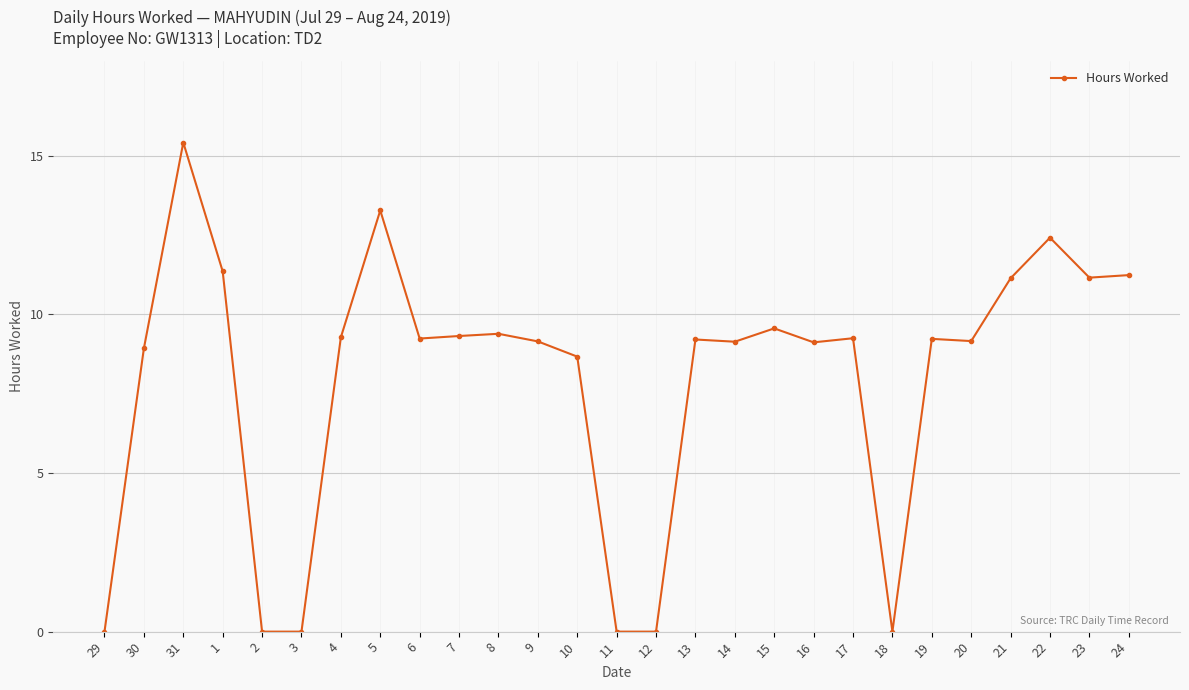

What position from the right is 4?

21